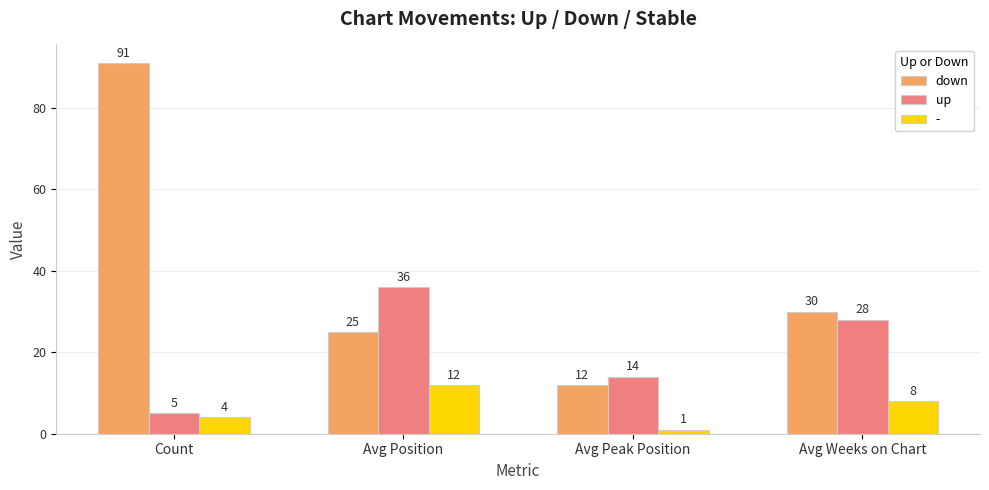

True or false: down has a value of 147 at Count.

False